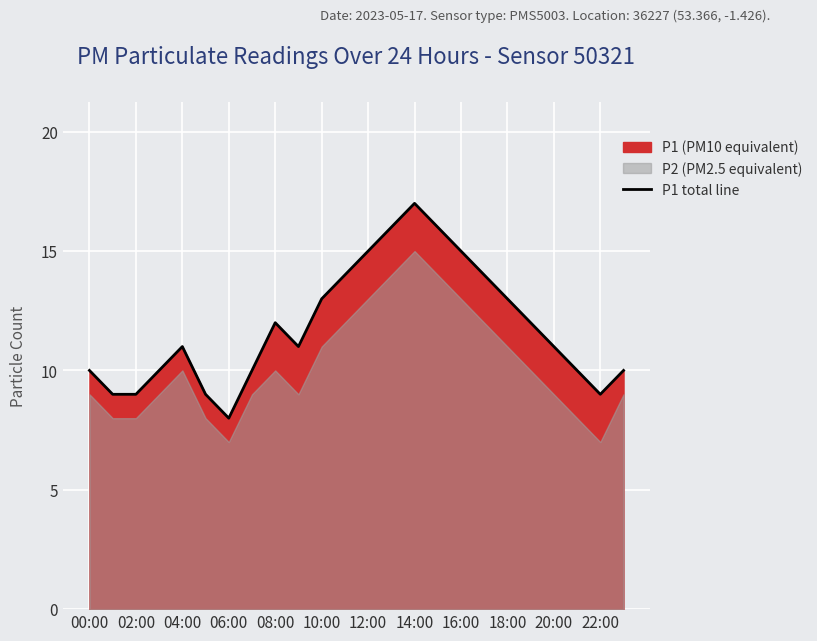

The value of P1 total line at 08:00 is 12. True or false?

True